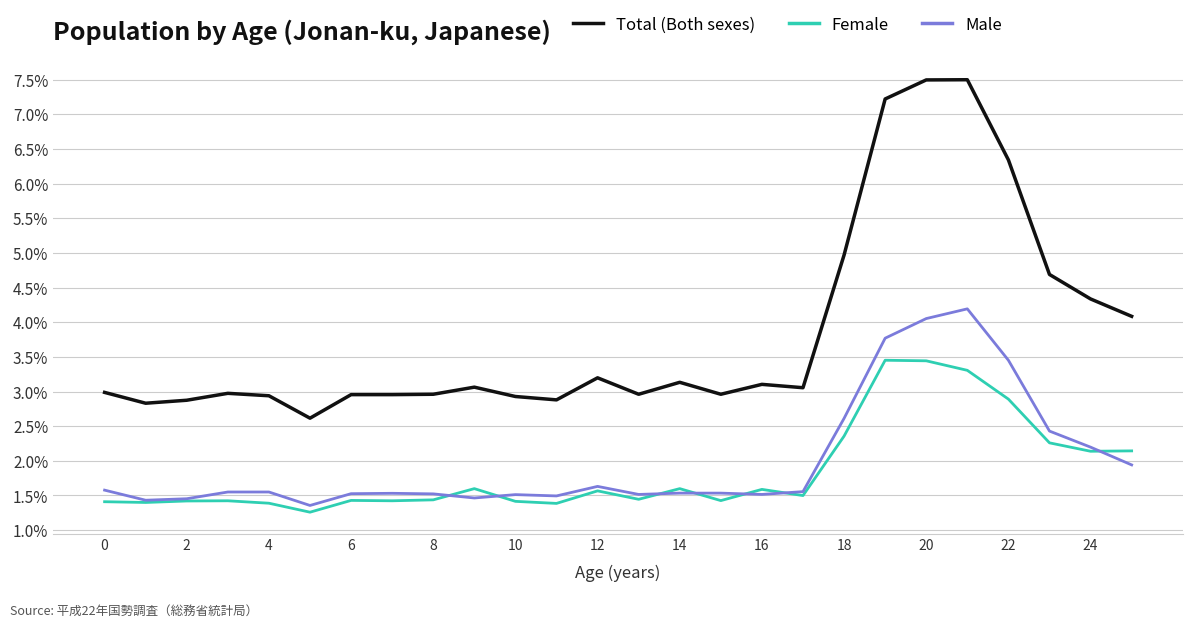

What is the maximum value for Male?

4.2